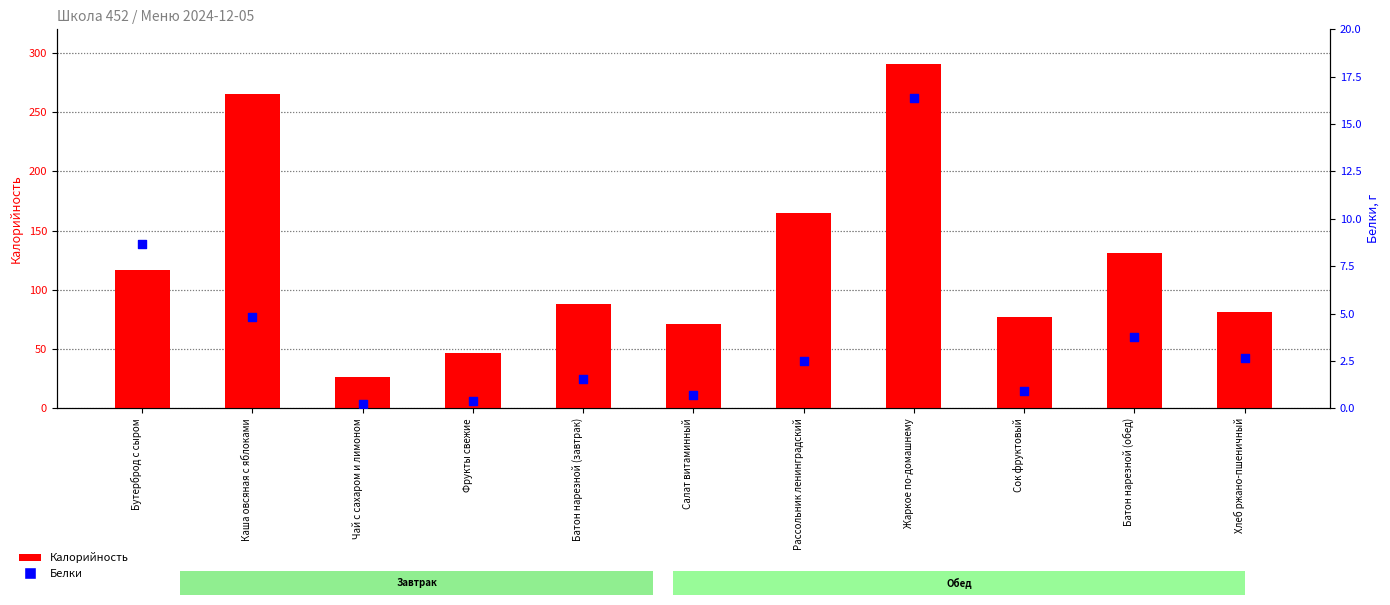

Which series reaches the maximum Y coordinate?

Калорийность